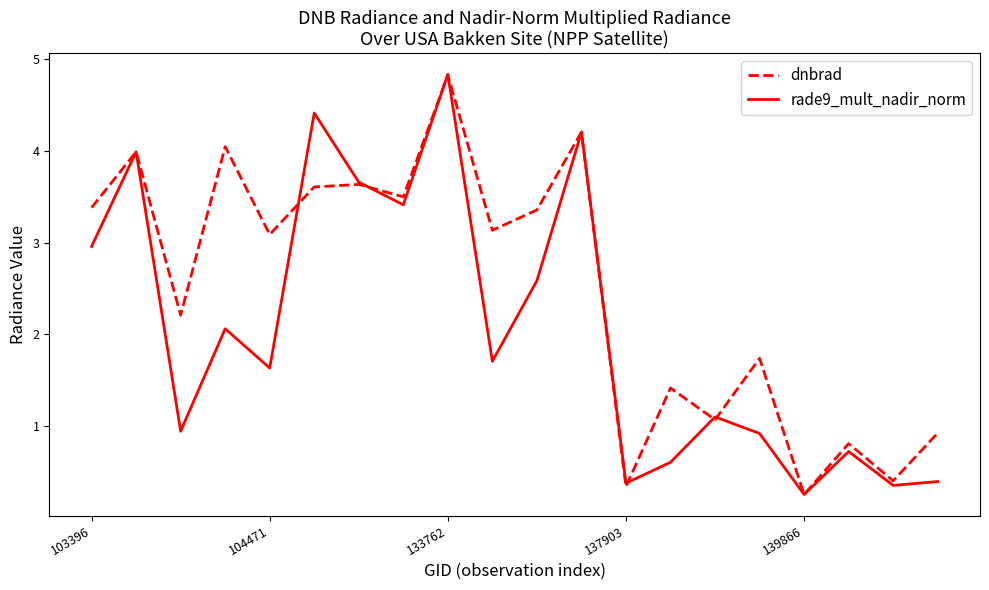

True or false: dnbrad has more than 0 points higher than both neighbors.

True